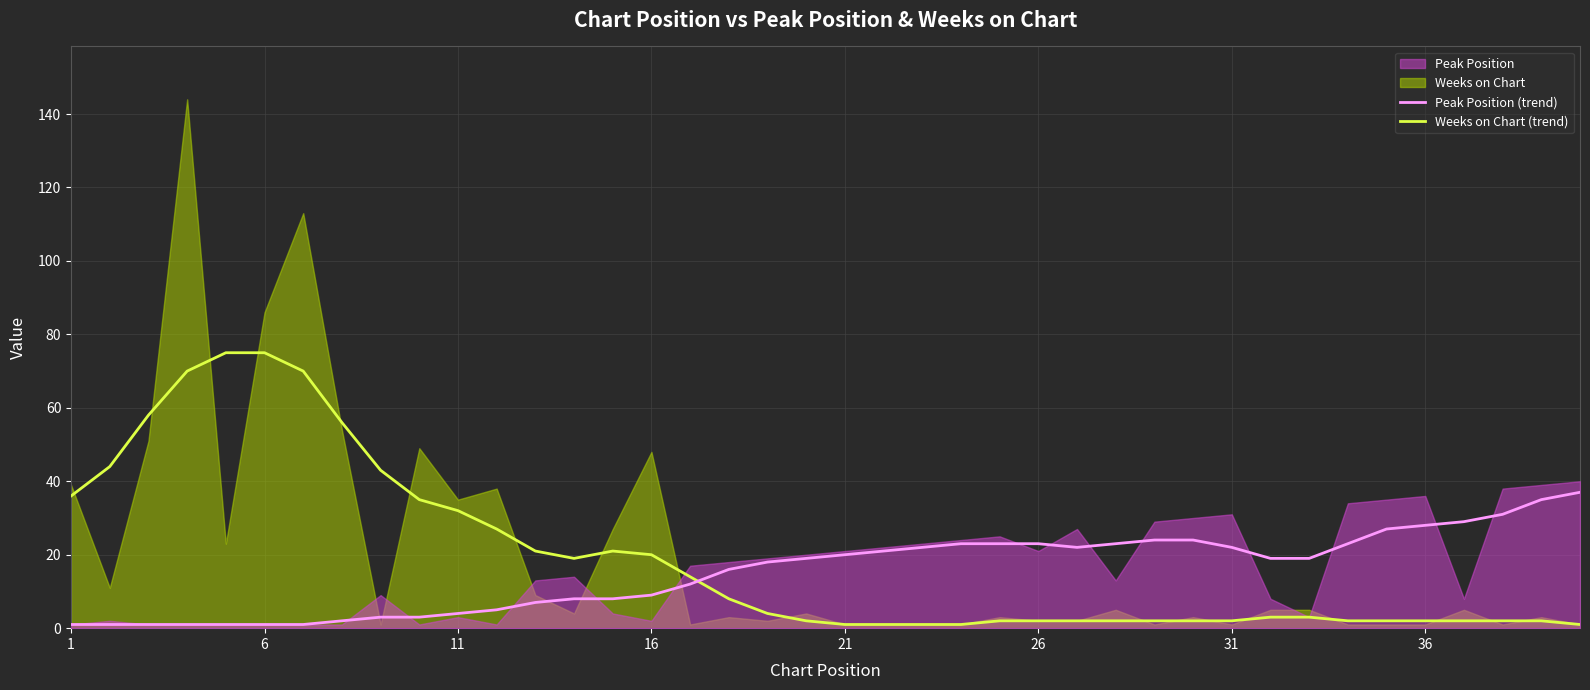

Is it true that Peak Position (trend) equals 0 at 21?

False